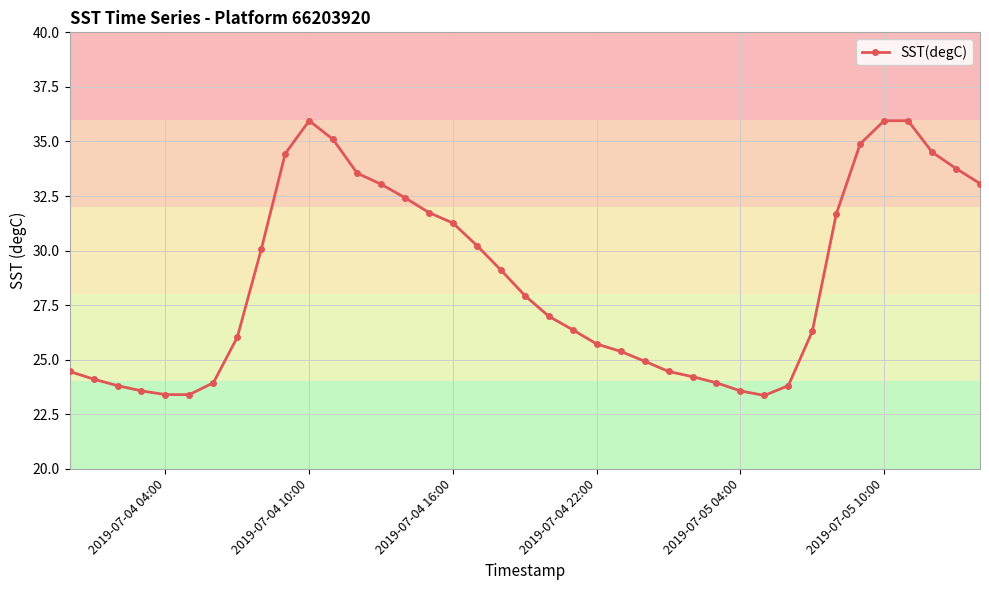

How many distinct data groups are displayed?

1